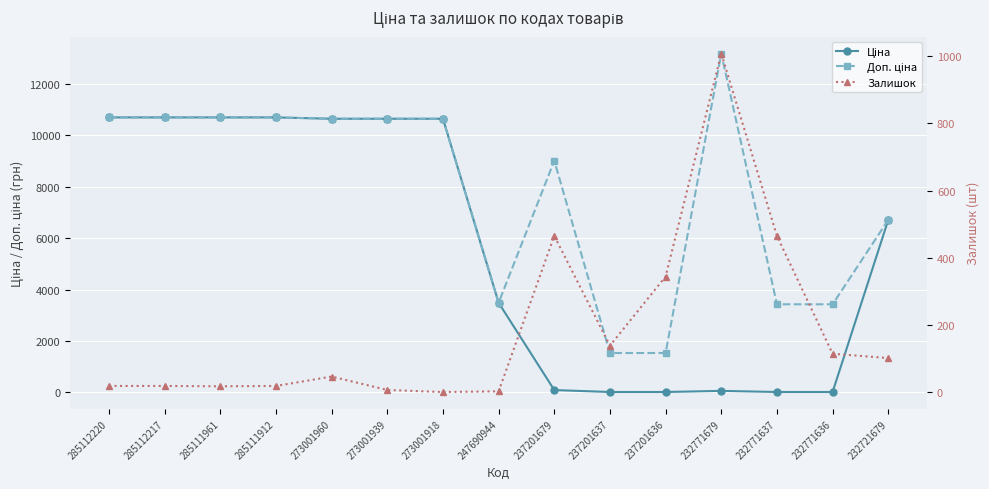

At which category does Доп. ціна reach its first local valley?

247690944